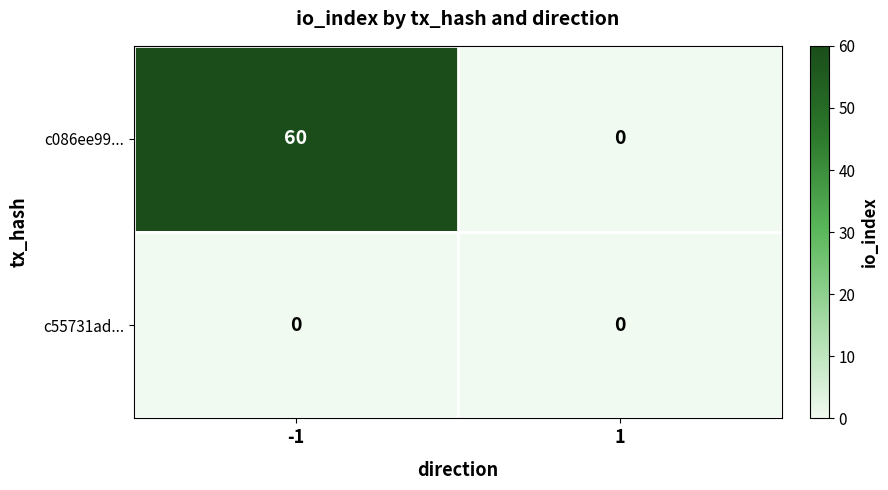

Reading left to right, extract all data points from this chart.

c086ee99...: 60	0
c55731ad...: 0	0